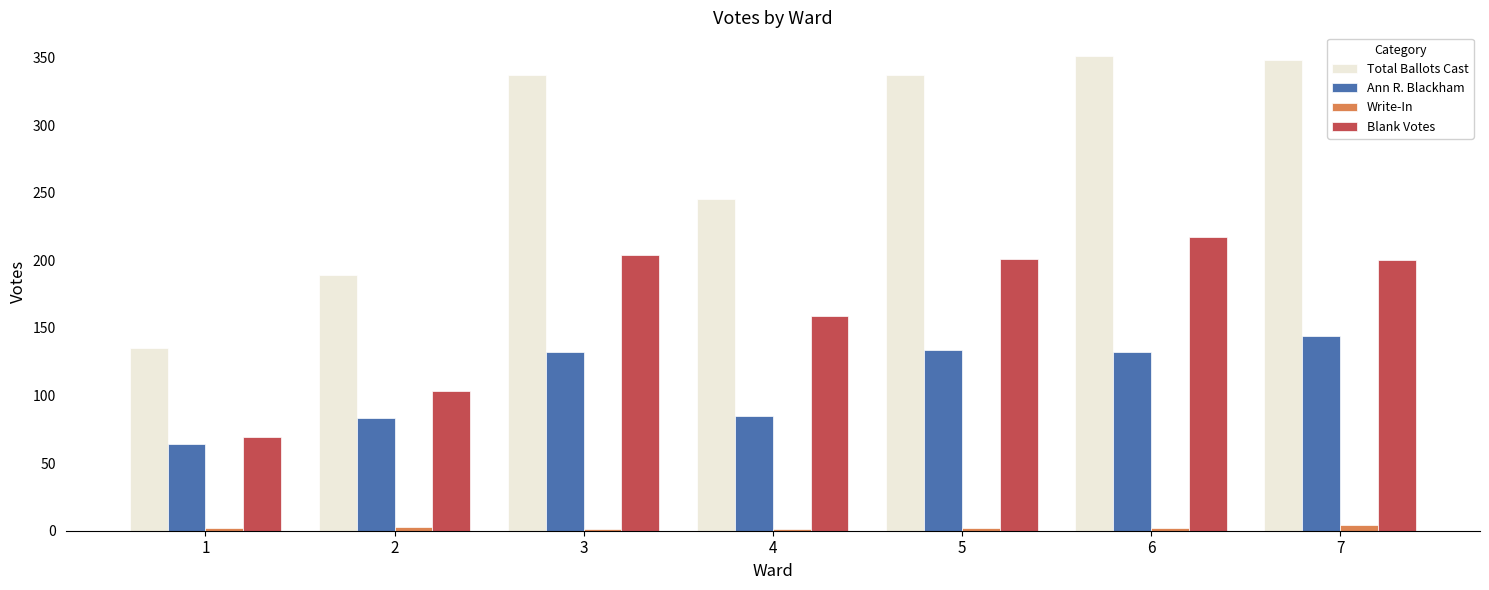

At which label is Blank Votes closest to 143?

4